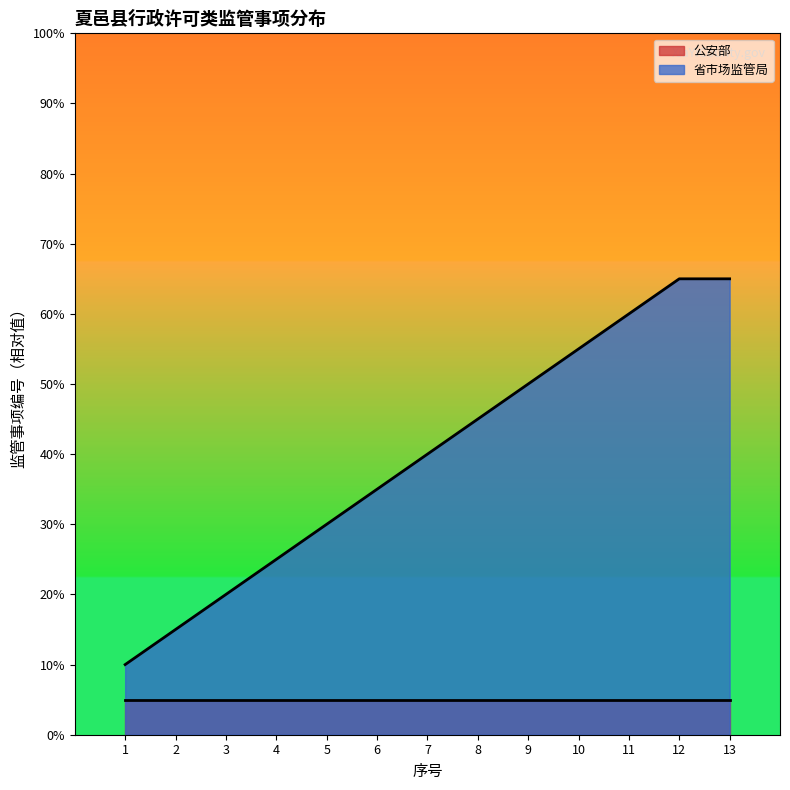

What value does the data have at 12, to the nearest 5?

15